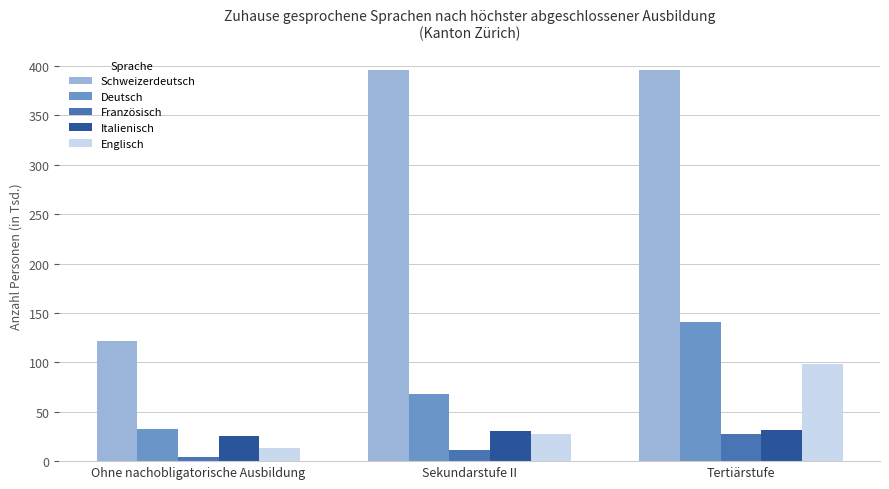

What is the approximate value of Italienisch at Sekundarstufe II?

30.8